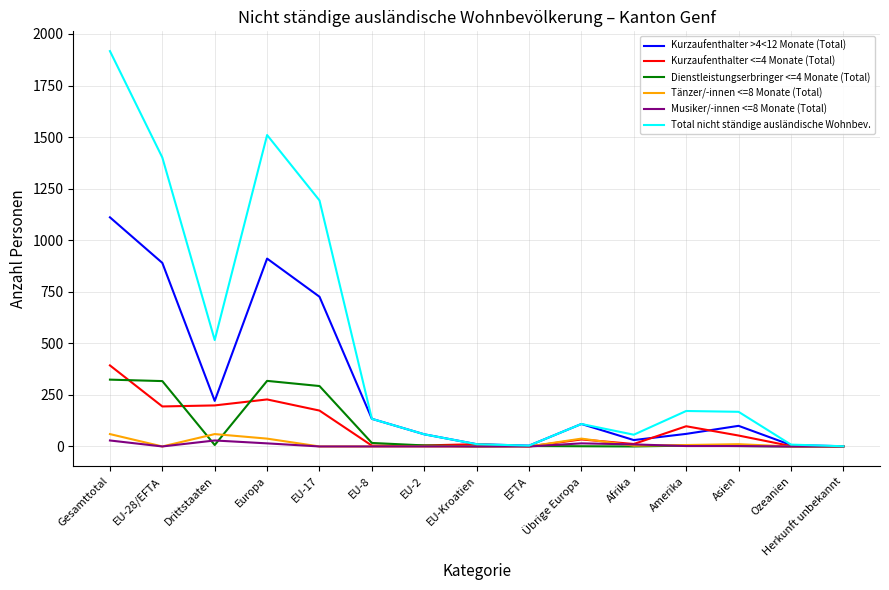

What is the maximum value shown in the chart?

1917